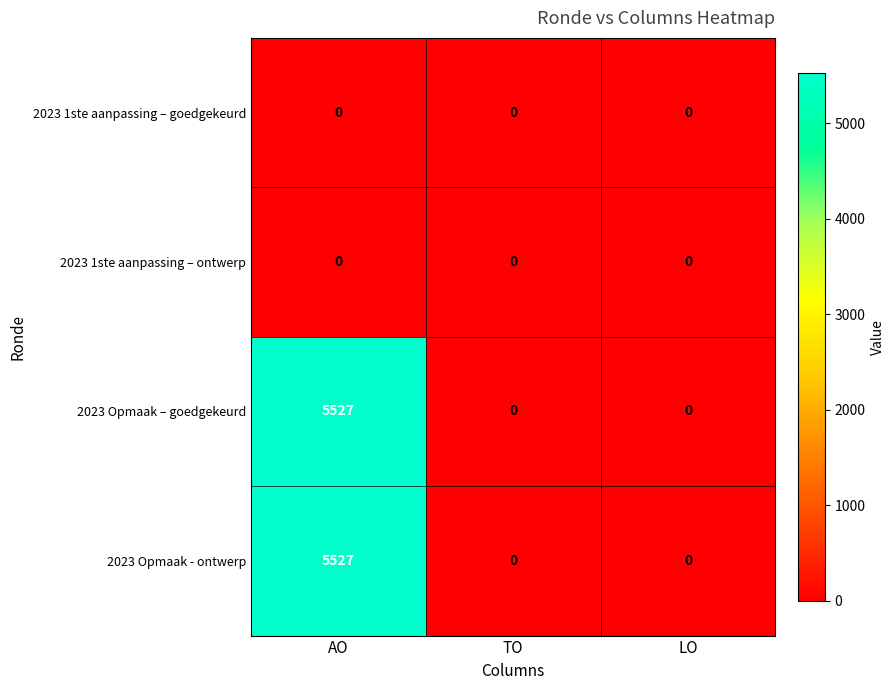

Reading left to right, what are all the values shown in this chart?

2023 1ste aanpassing – goedgekeurd: 0	0	0
2023 1ste aanpassing – ontwerp: 0	0	0
2023 Opmaak – goedgekeurd: 5527	0	0
2023 Opmaak - ontwerp: 5527	0	0